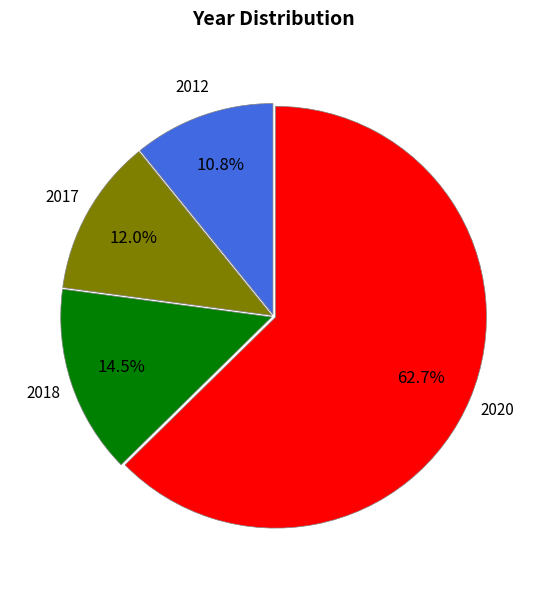

To the nearest percent, what is the average slice percentage?

25%